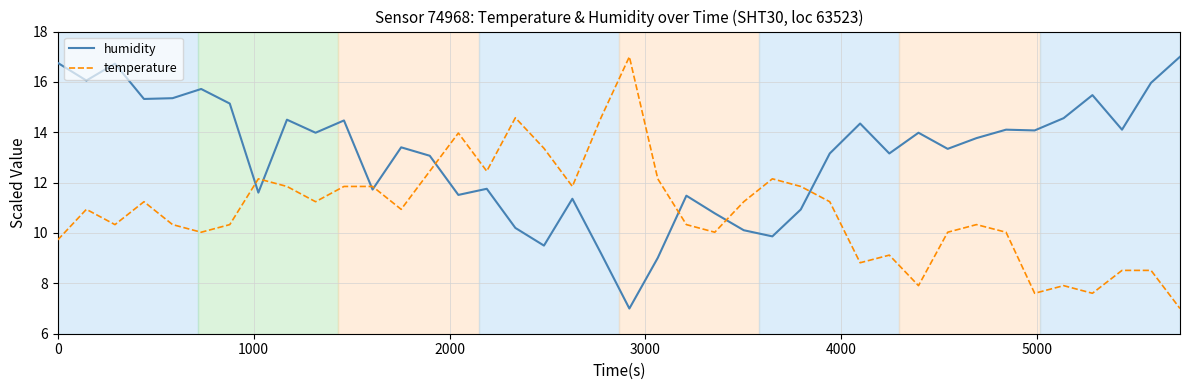

Which series has the largest total across all categories?

humidity